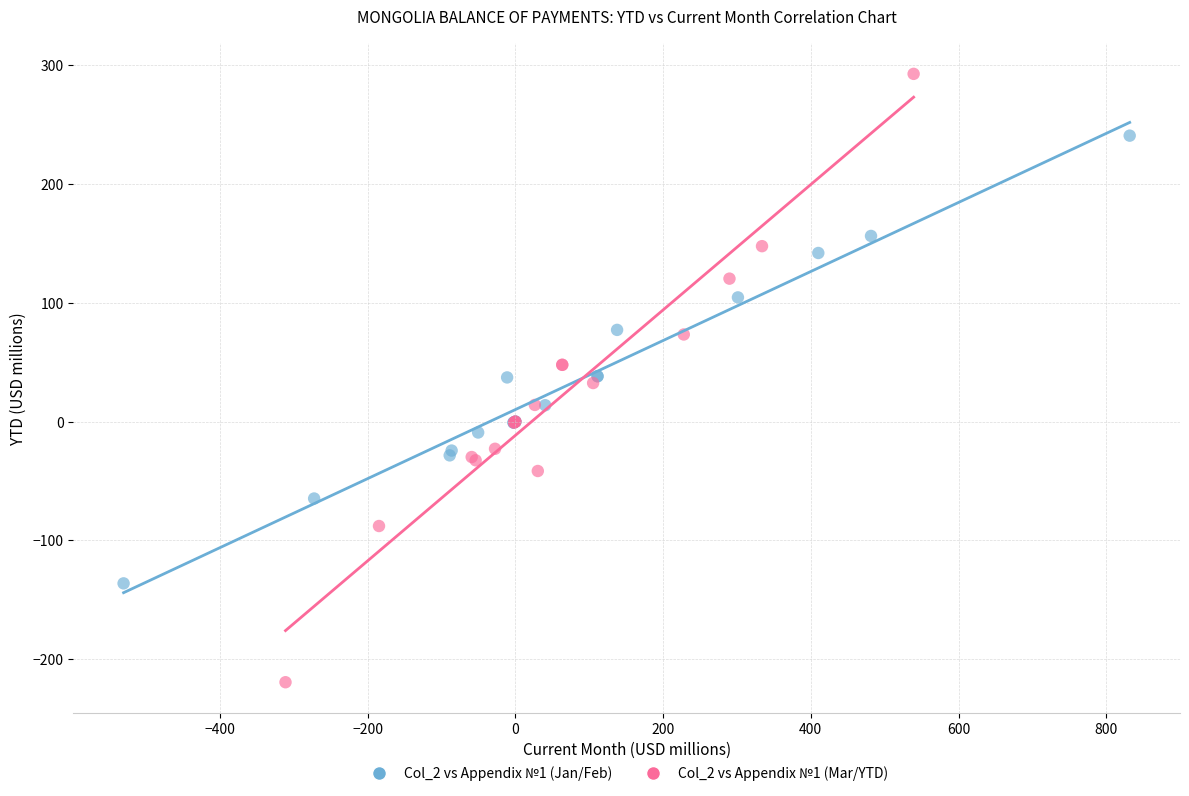

What are all the series names shown in the legend?

Col_2 vs Appendix №1 (Jan/Feb), Col_2 vs Appendix №1 (Mar/YTD)